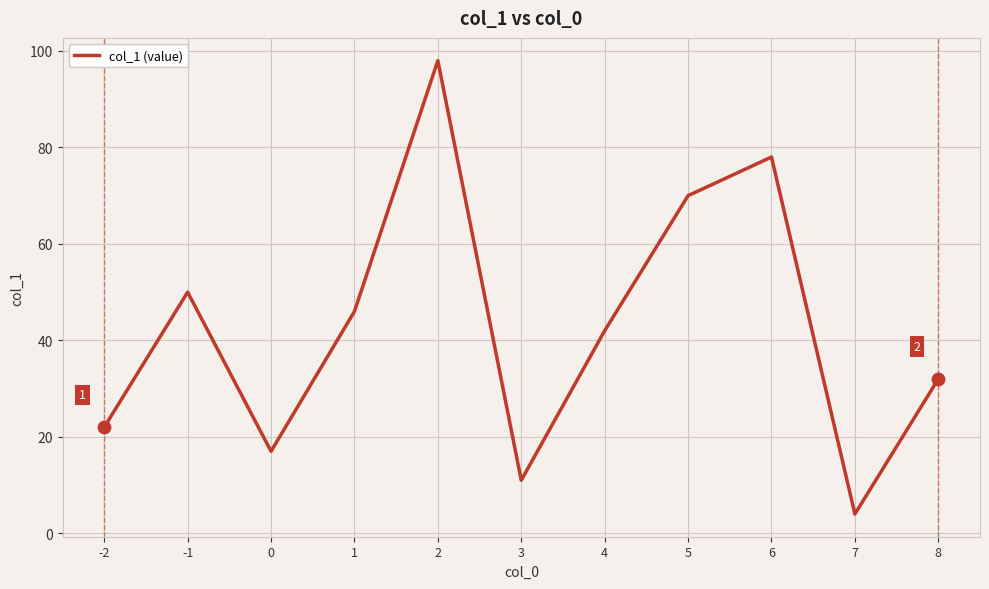

Which has a higher value, -2 or -1?

-1